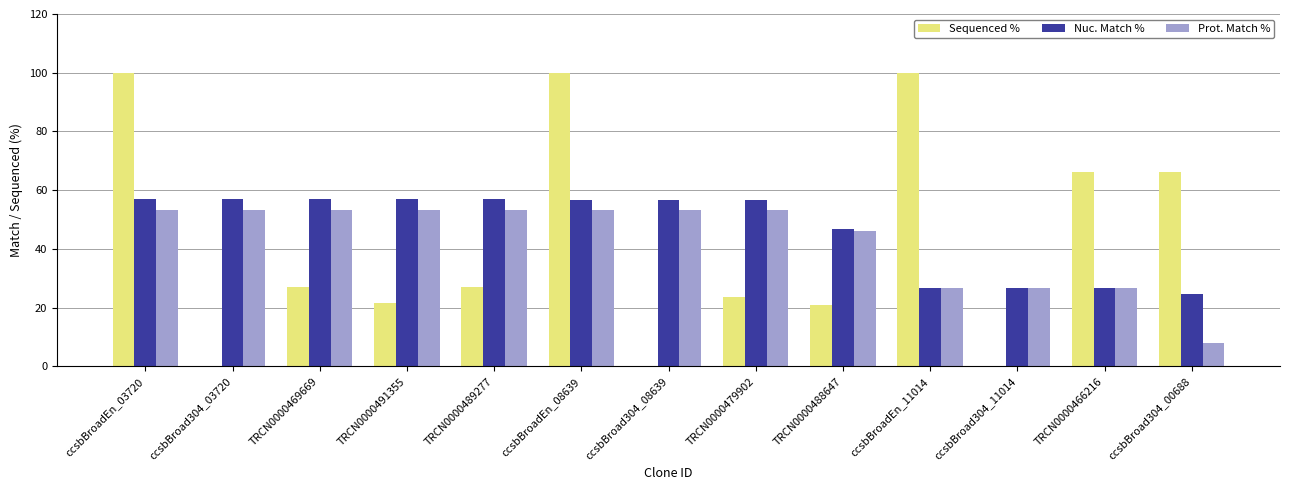

Between TRCN0000469669 and TRCN0000479902, which series saw the biggest shift?

Sequenced %